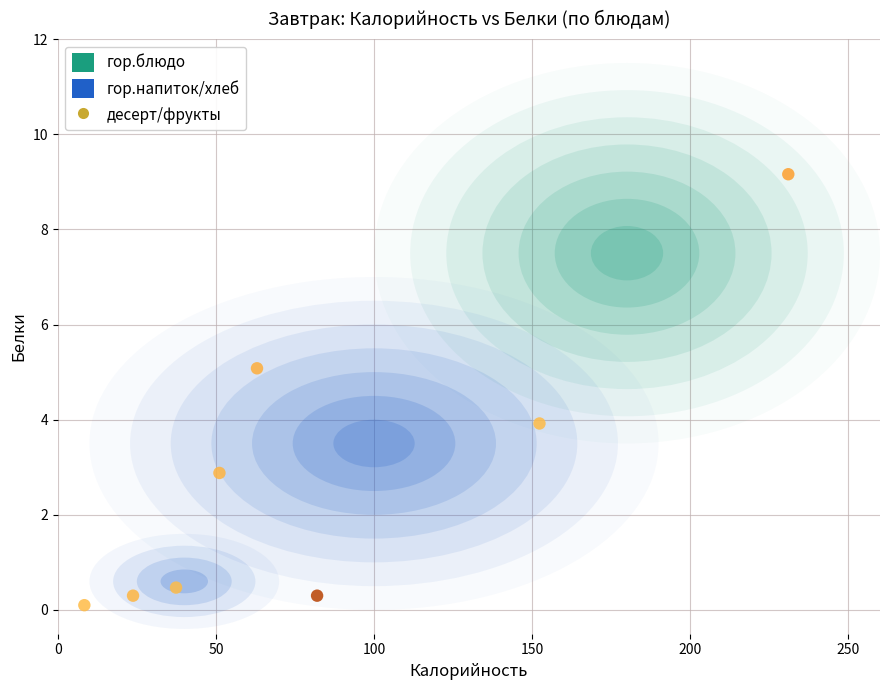

What is the average X value?

81.1